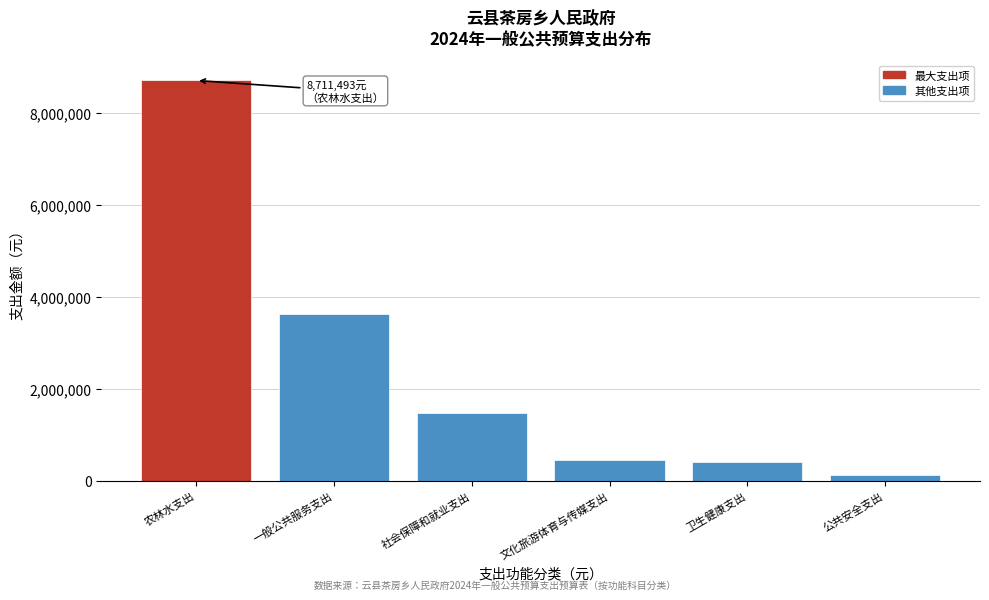

Reading left to right, transcribe all the data shown in this chart.

农林水支出=8711492.8	一般公共服务支出=3626353.8	社会保障和就业支出=1482548.3	文化旅游体育与传媒支出=456568.2	卫生健康支出=409746.4	公共安全支出=131640.5